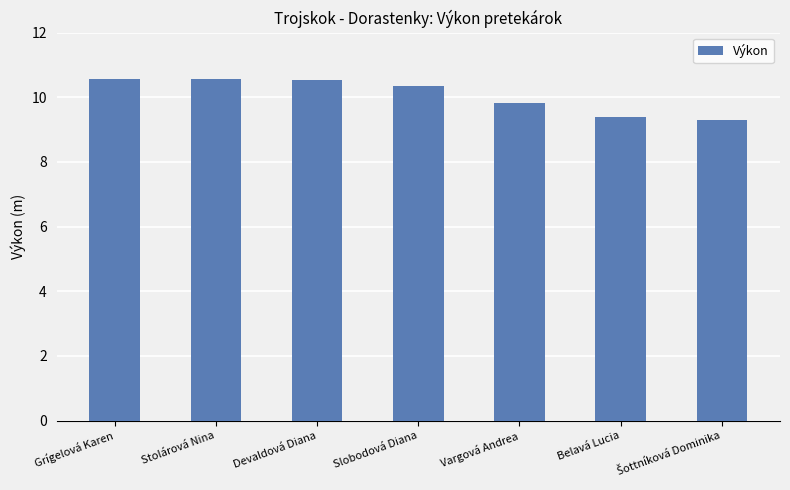

What is the smallest value displayed?

9.3